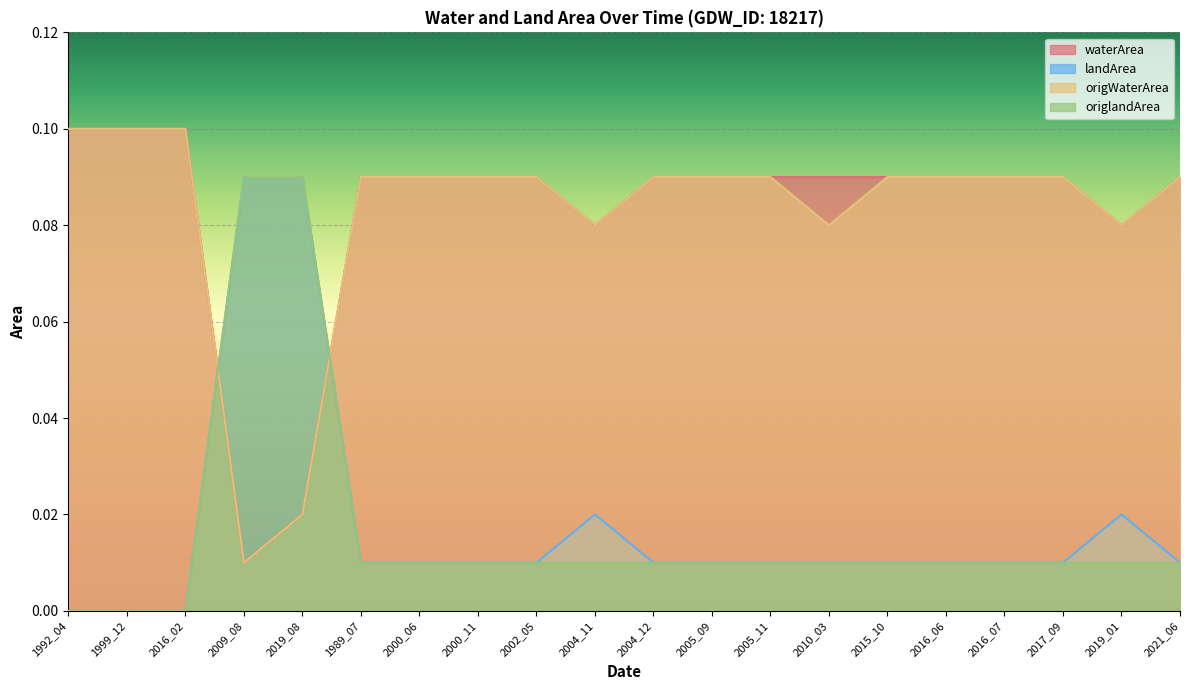

What are all the series names shown in the legend?

waterArea, landArea, origWaterArea, origlandArea